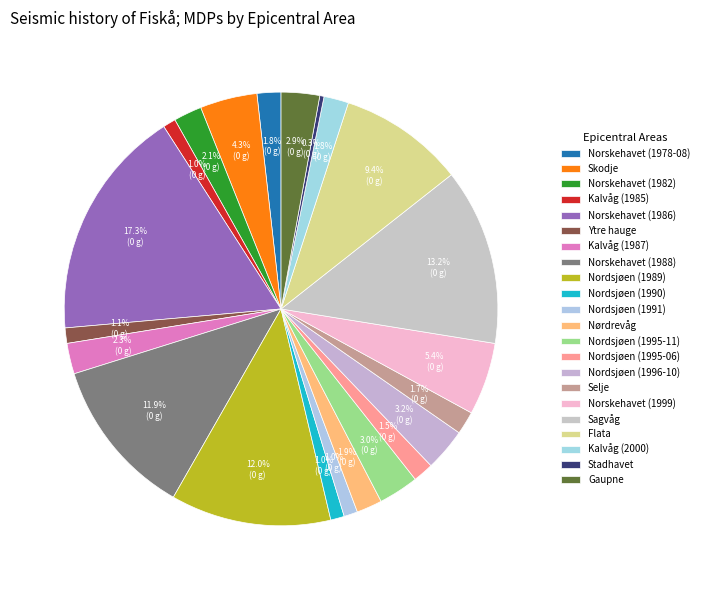

Count the number of slices in the pie.

22